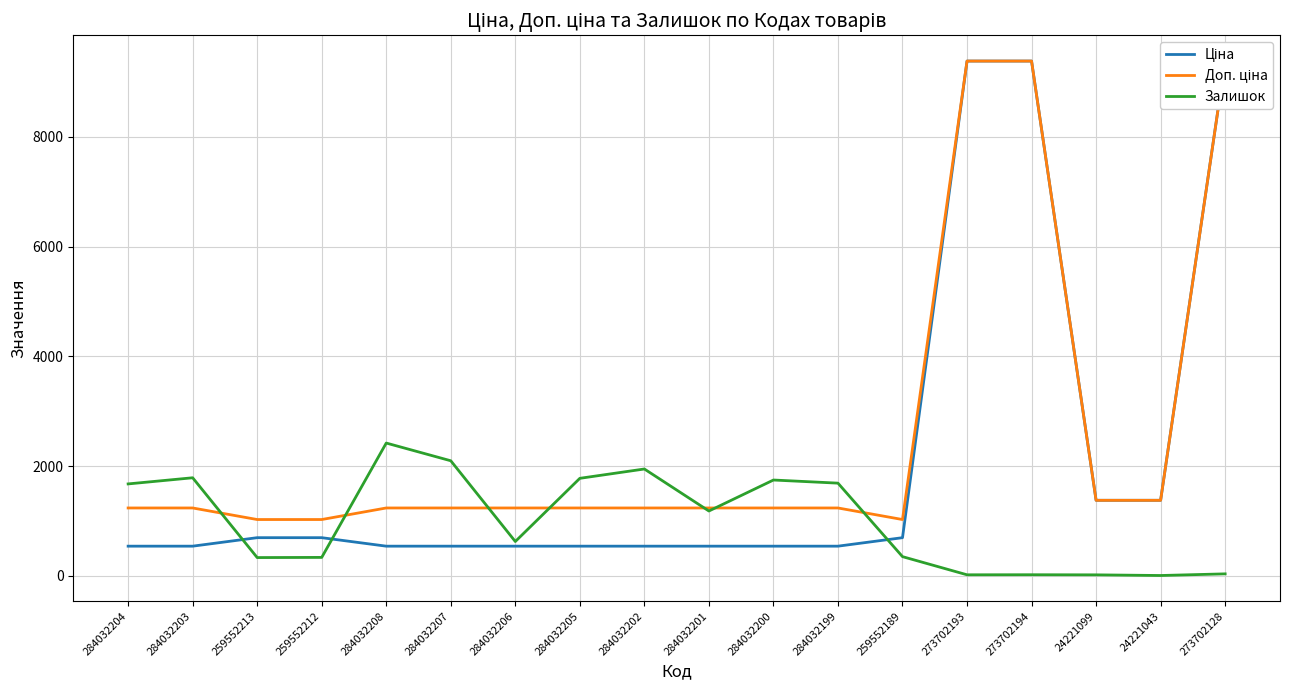

How many data points in Доп. ціна are less than 1235?

3